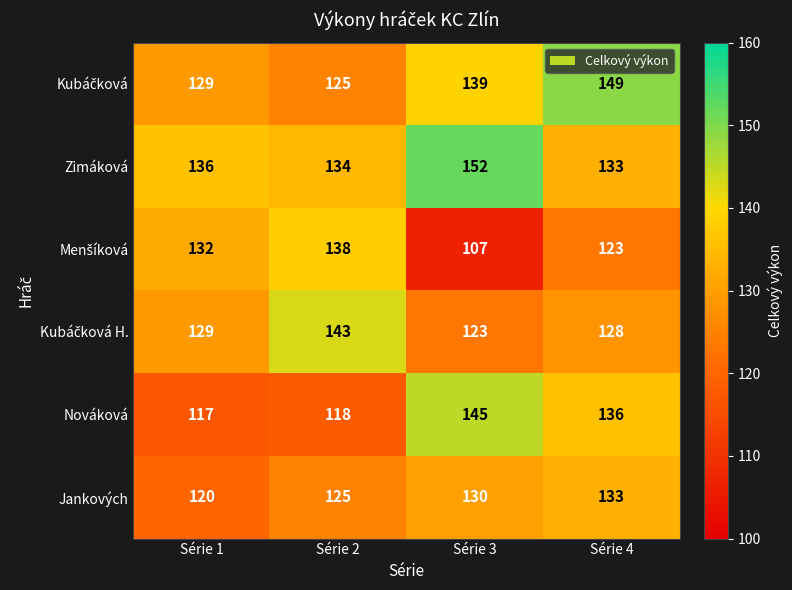

List the labels in order of Nováková value, largest first.

Série 3, Série 4, Série 2, Série 1